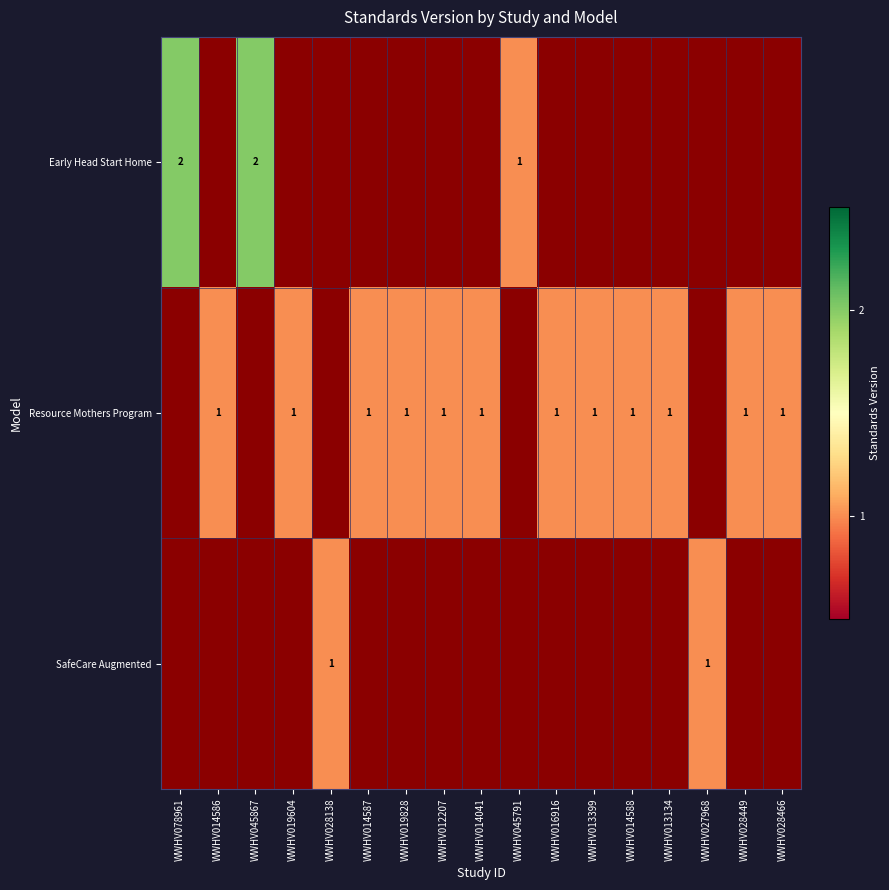

At which label does Resource Mothers Program reach its minimum?

WWHV078961